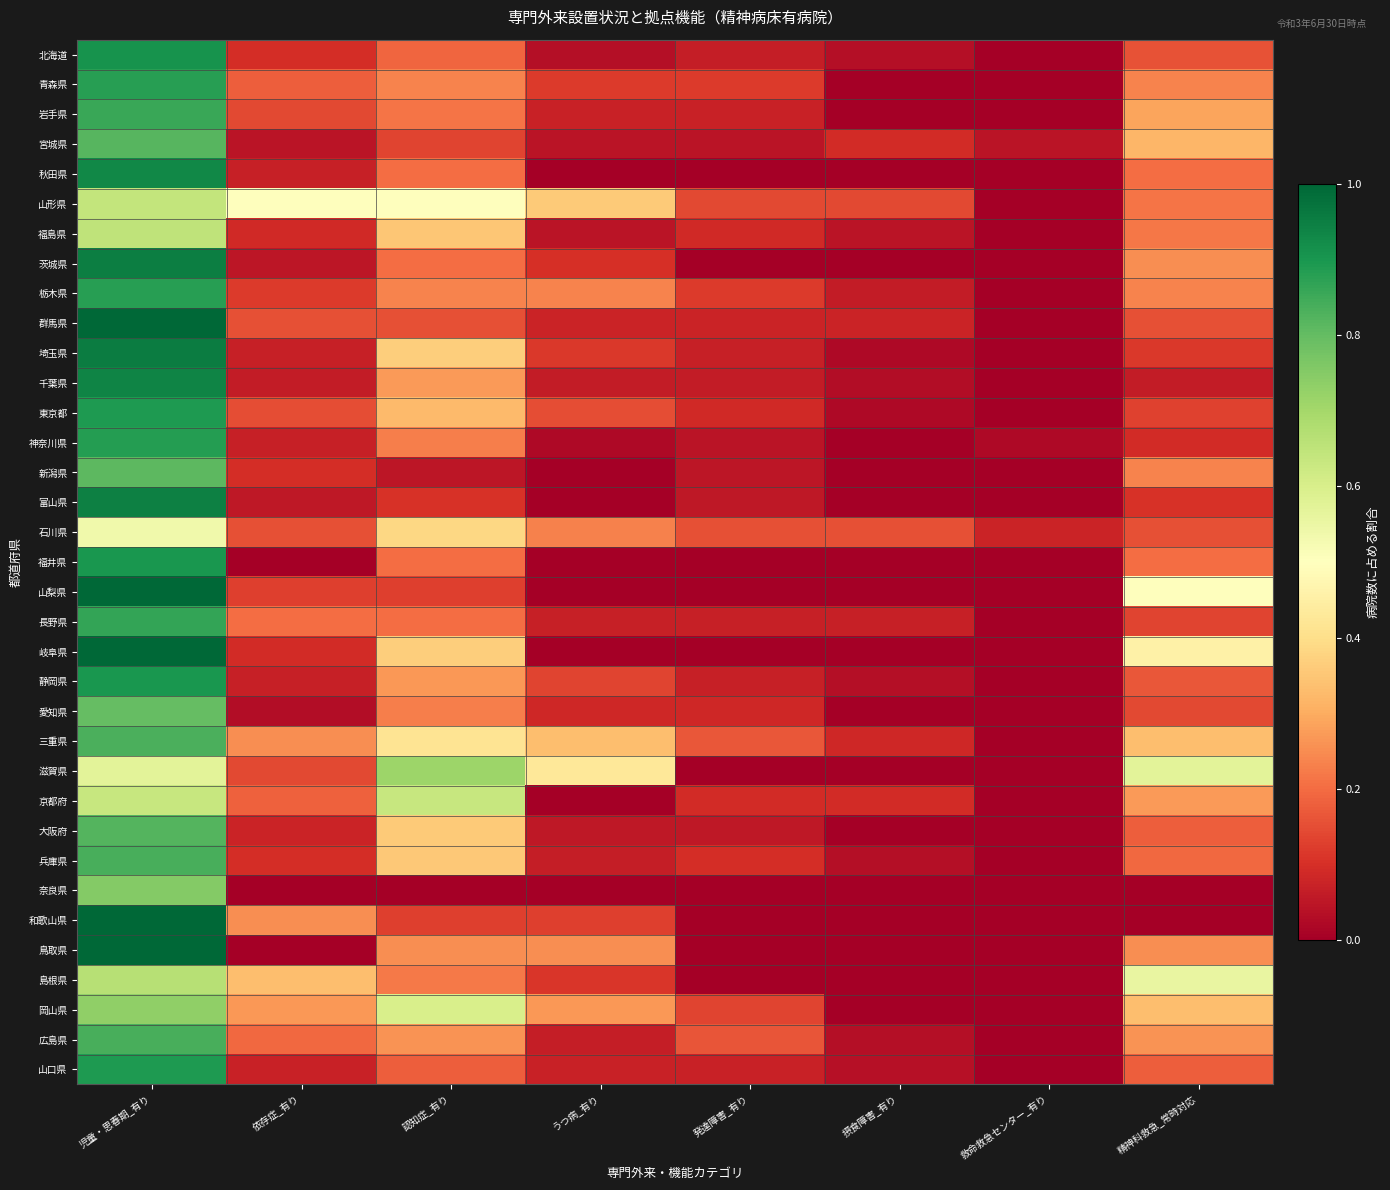

Which series changed the most between 認知症_有り and 発達障害_有り?

滋賀県